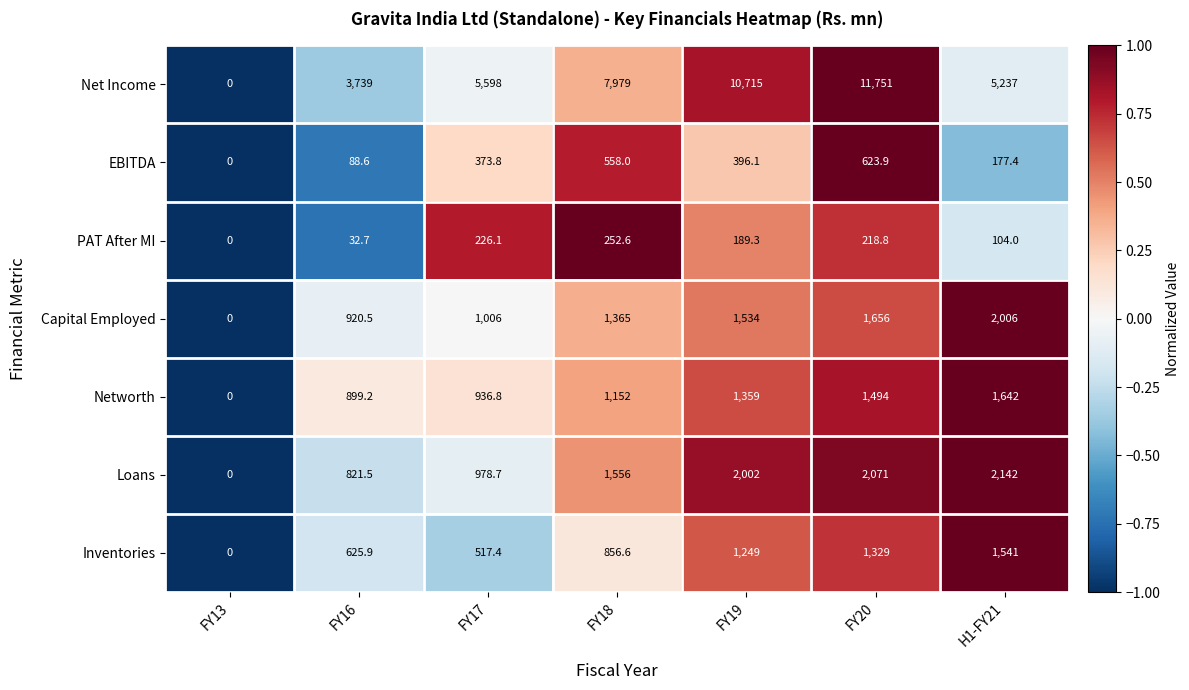

Rank the categories by Loans value from highest to lowest.

H1-FY21, FY20, FY19, FY18, FY17, FY16, FY13